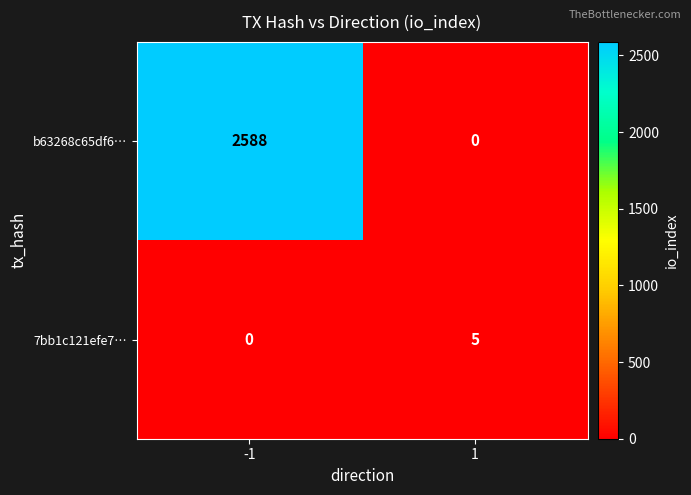

What is the difference between the maximum and minimum values in the 7bb1c121efe7… series?

5